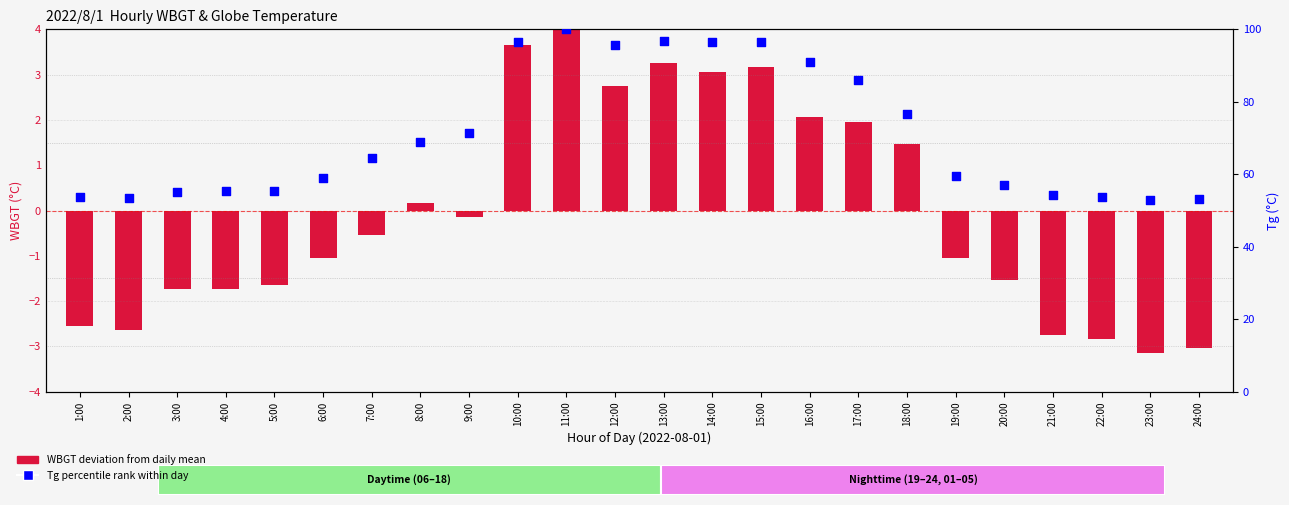

Is the value of Tg % rank at 2:00 greater than the value of WBGT deviation at 12:00?

Yes